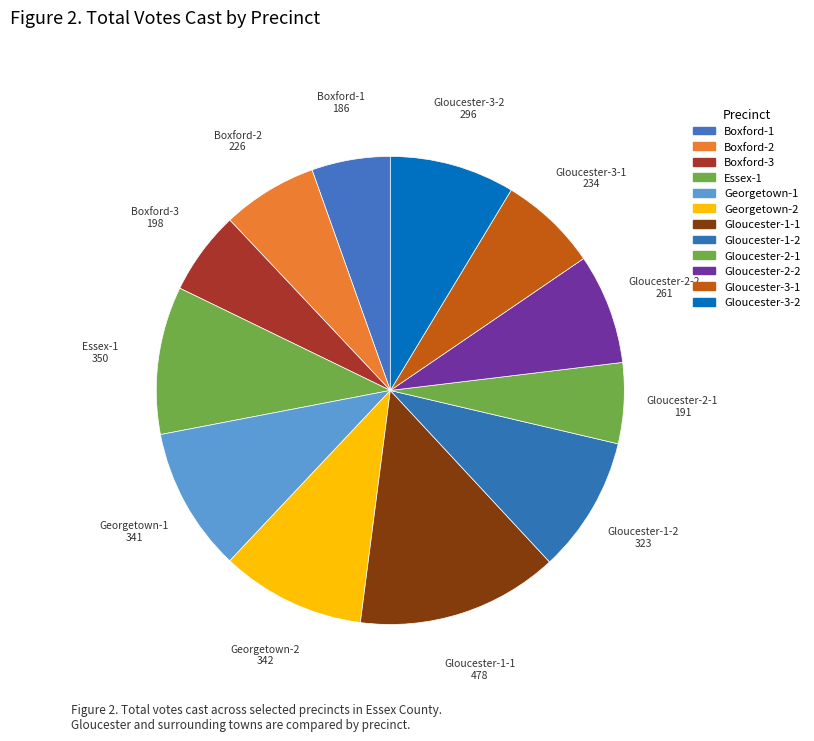

How many slices are in this pie chart?

12